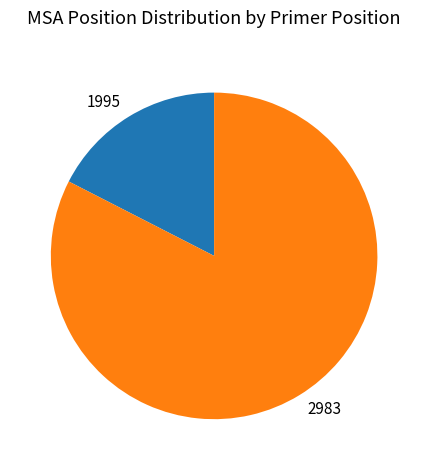

Which slice is the largest?

2983